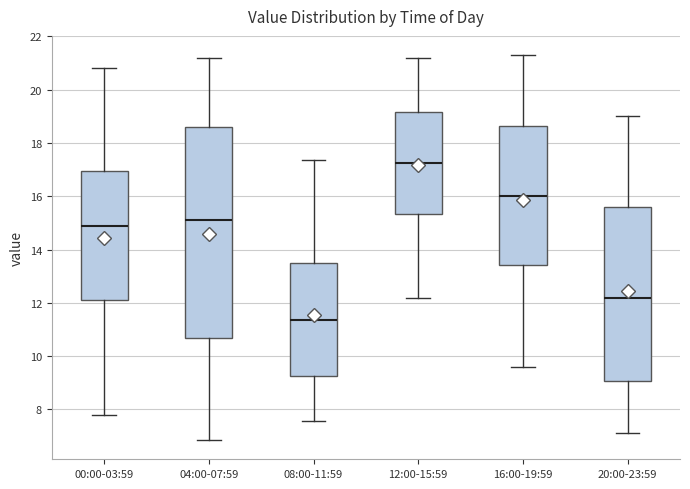

Reading left to right, read every box against the y-axis: the position of its median line, the range the box covers, and the ends of its whiskers. The values are not printed on the chart, so give them approximately, as read against the axis.

00:00-03:59: median 14.8, box 12.2 to 17.0, whiskers 7.8 to 20.8
04:00-07:59: median 15.2, box 10.6 to 18.6, whiskers 6.8 to 21.2
08:00-11:59: median 11.4, box 9.2 to 13.6, whiskers 7.6 to 17.4
12:00-15:59: median 17.2, box 15.4 to 19.2, whiskers 12.2 to 21.2
16:00-19:59: median 16.0, box 13.4 to 18.6, whiskers 9.6 to 21.4
20:00-23:59: median 12.2, box 9.0 to 15.6, whiskers 7.2 to 19.0